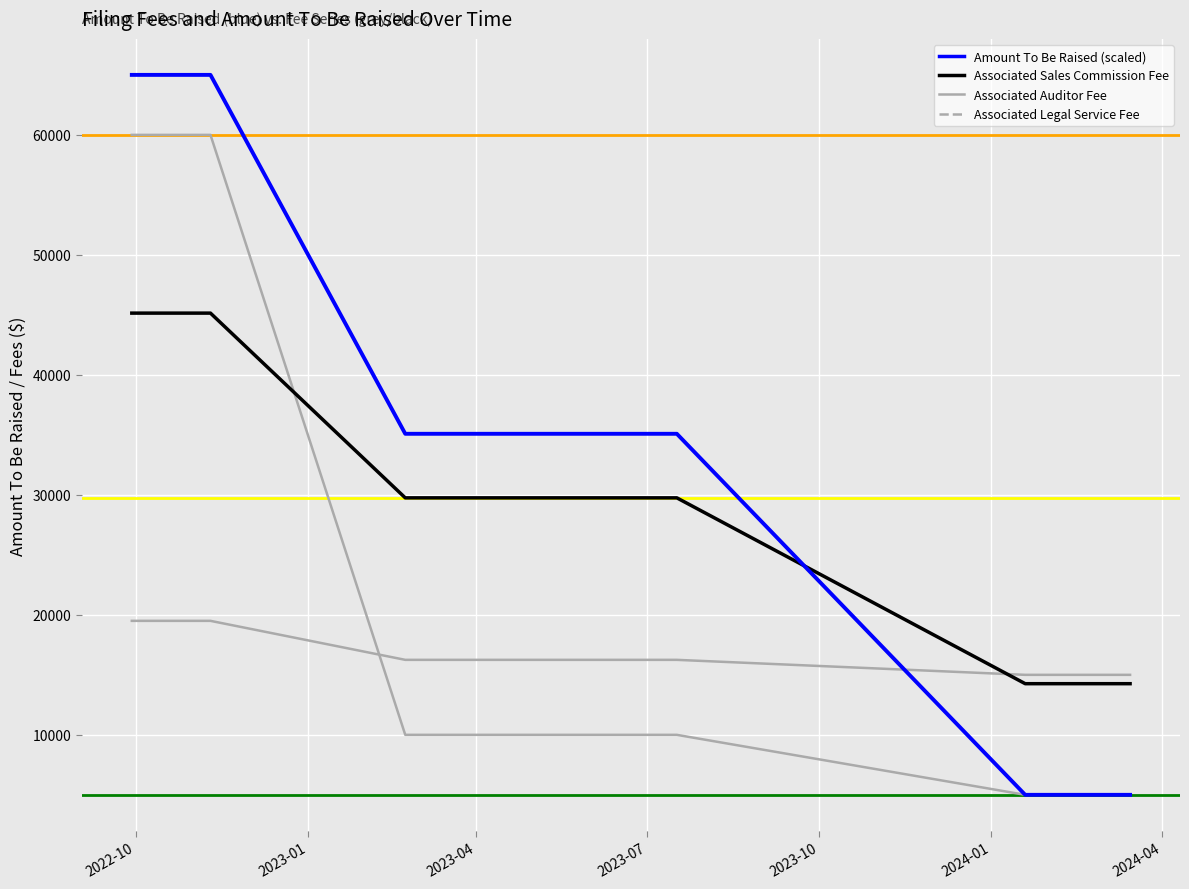

How many lines are shown in the chart?

4